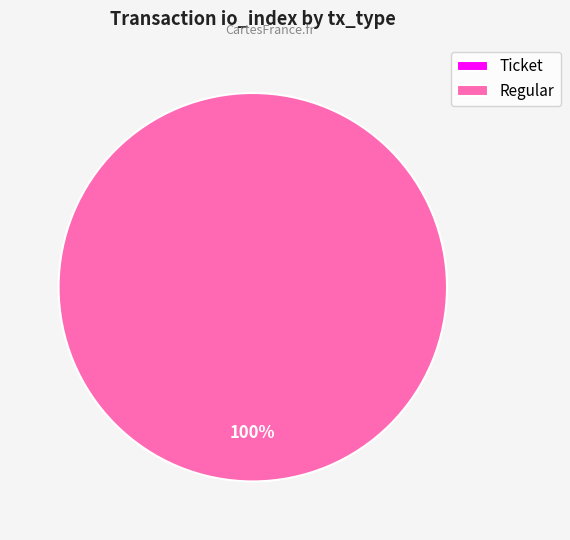

Count the number of slices in the pie.

2